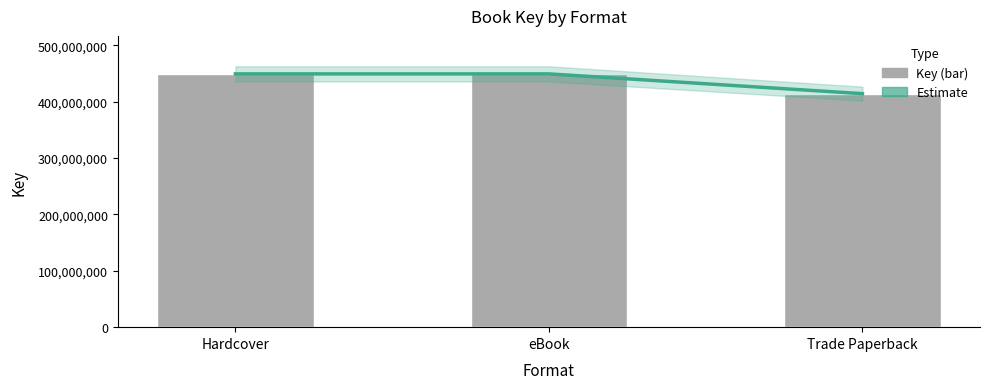

Does the chart contain stacked bars?

No